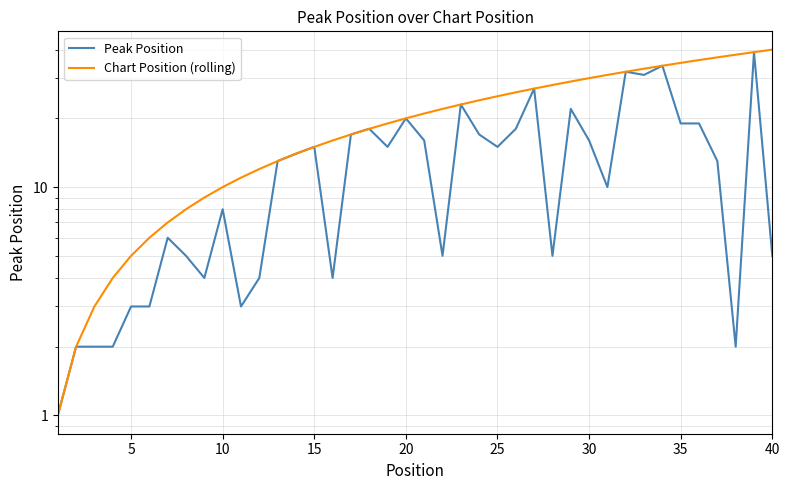

In Peak Position, how many points are lower than both neighbors (excluding endpoints)?

10